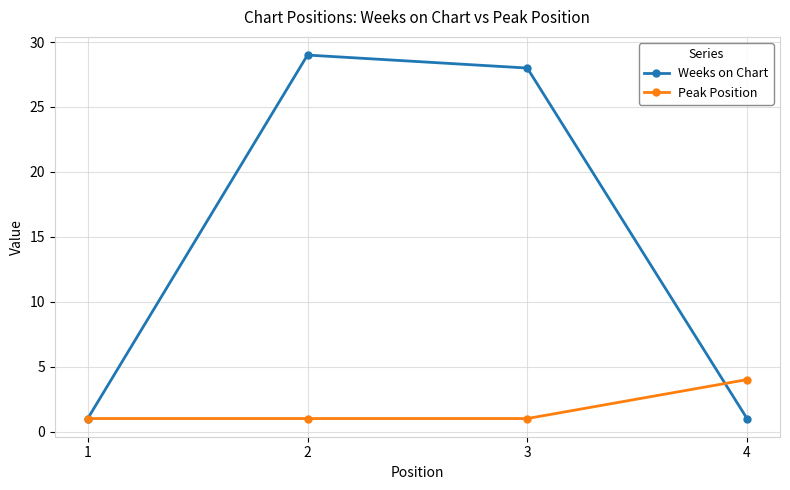

The value of Peak Position at 3 is 0. True or false?

False